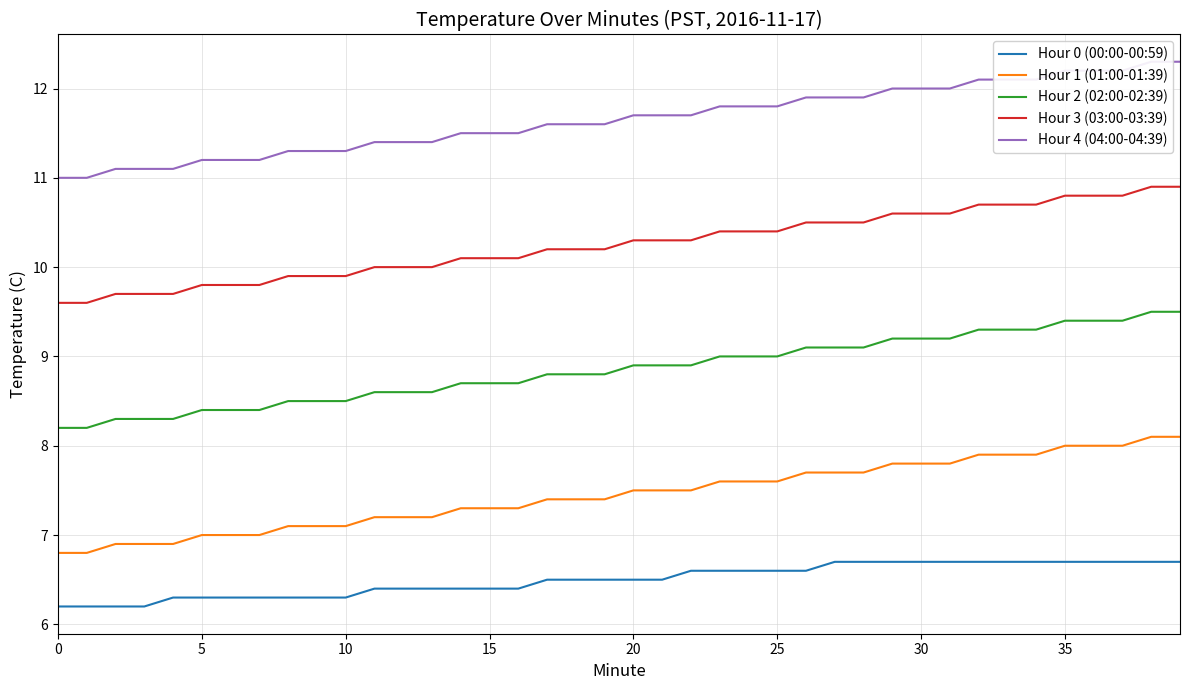

True or false: Hour 1 (01:00-01:39) and Hour 4 (04:00-04:39) cross at least once.

False